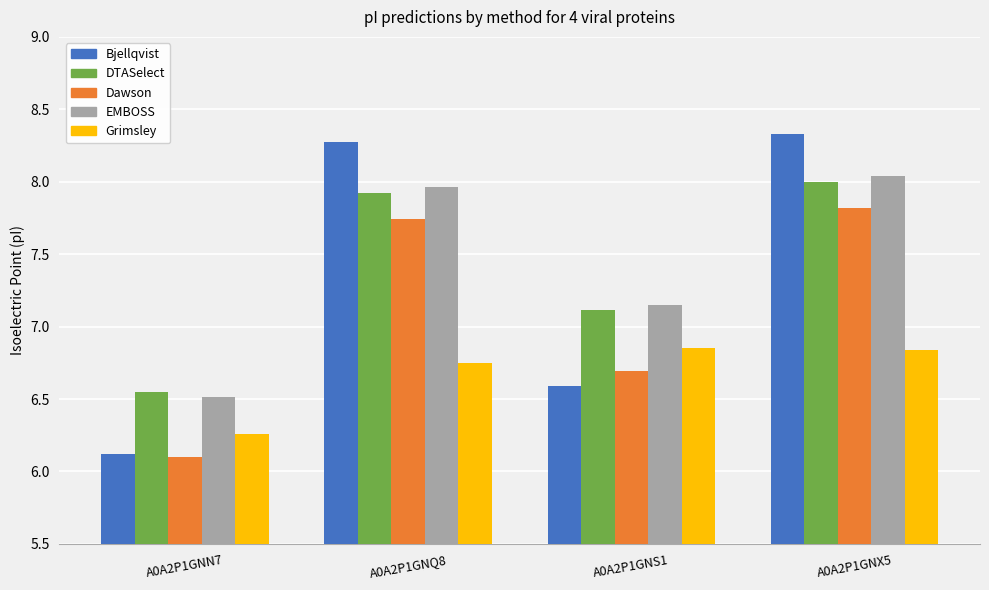

How many series are shown in this chart?

5